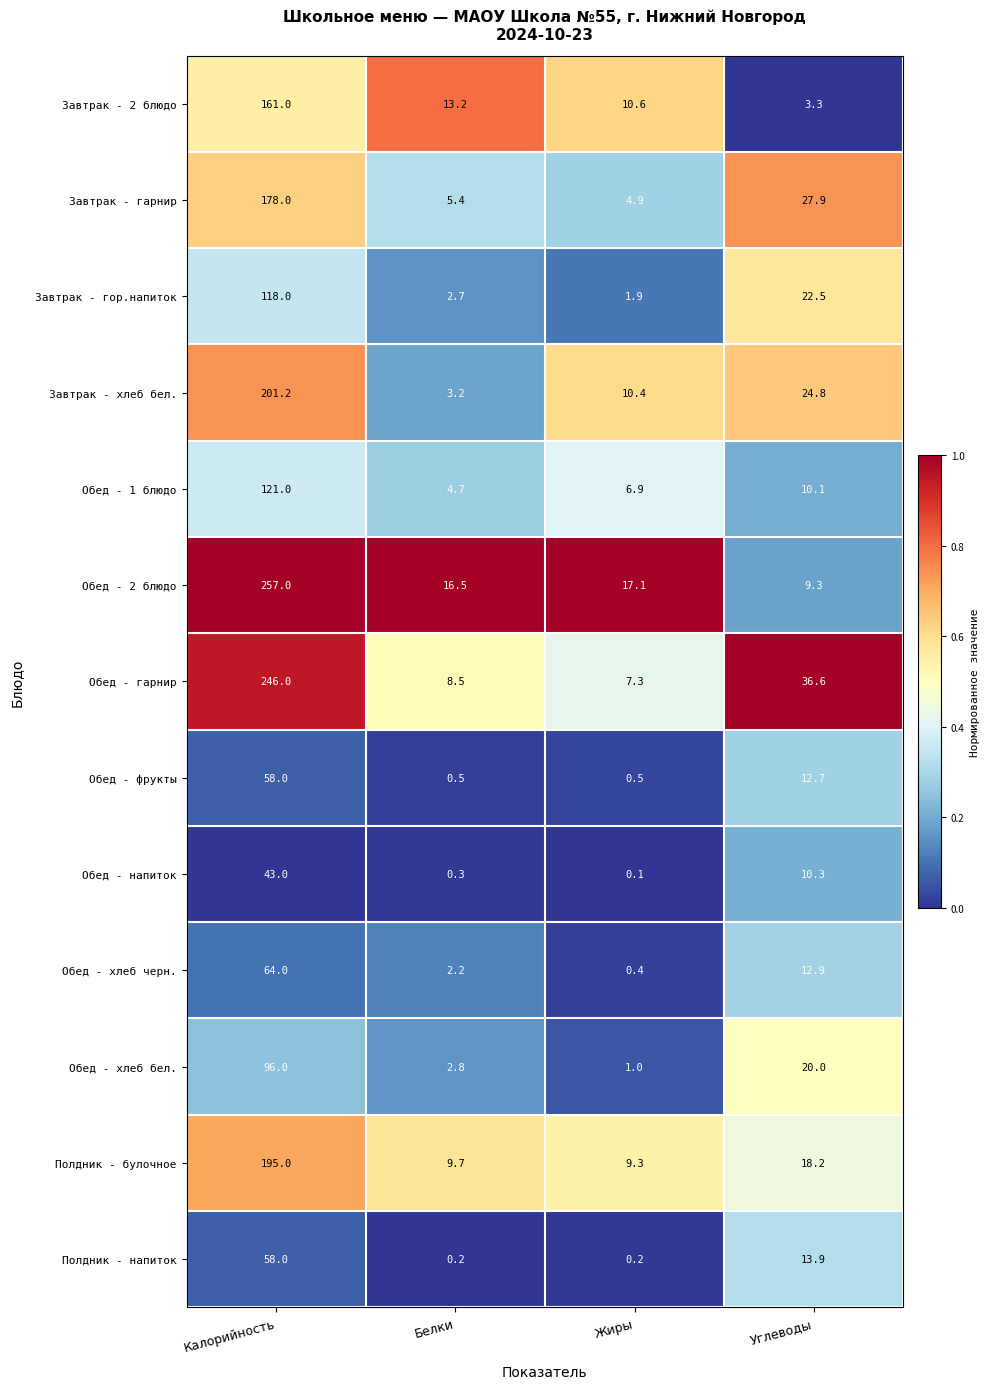

What is the difference between the maximum and minimum values in the Обед - хлеб черн. series?

63.6